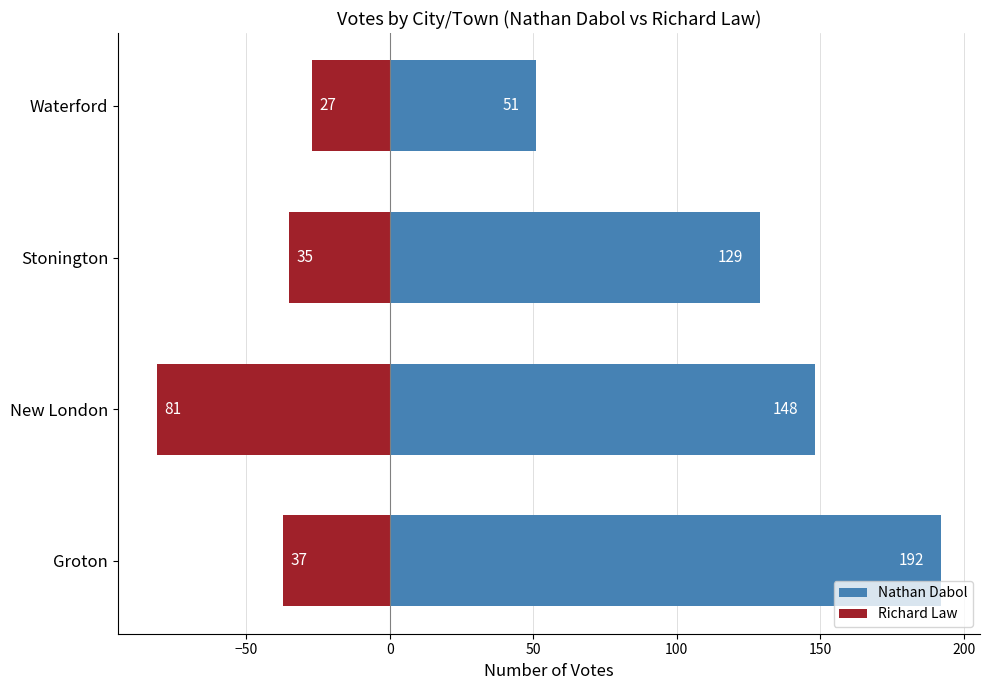

What is the minimum value shown in the chart?

-81